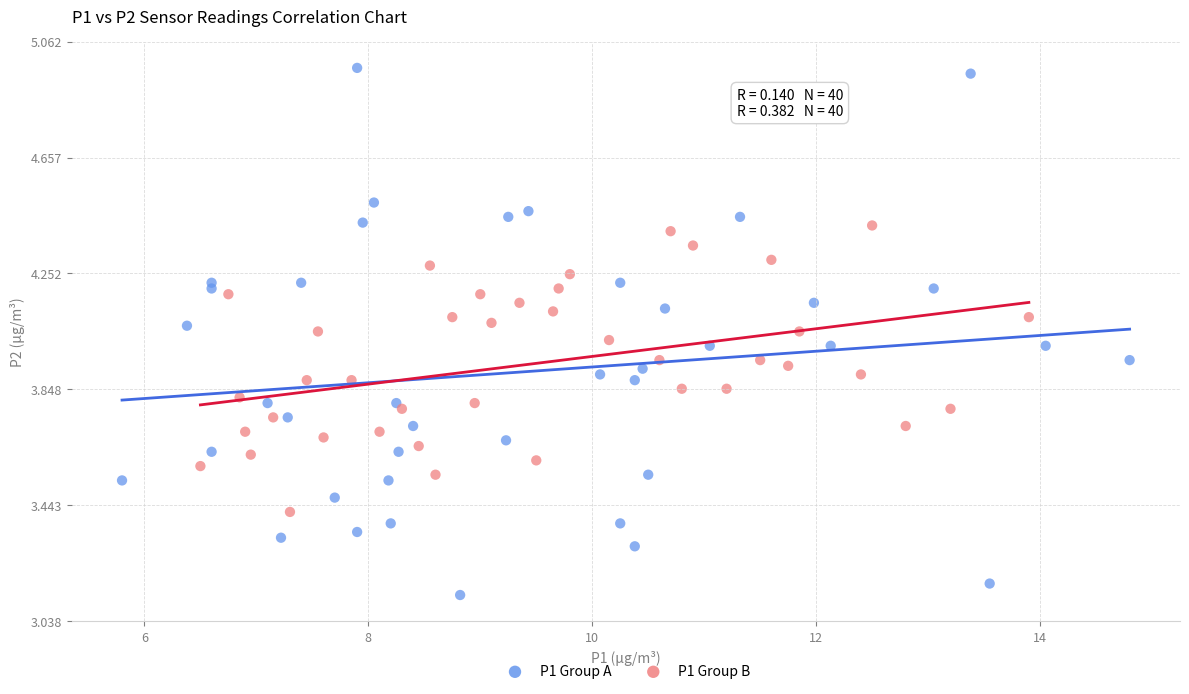

Which series has the widest spread of Y values?

P1 Group A